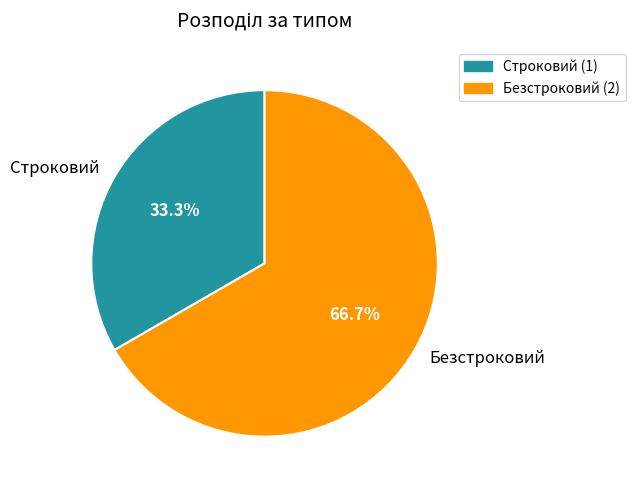

What percentage do Безстроковий and Строковий together represent?

100.0%